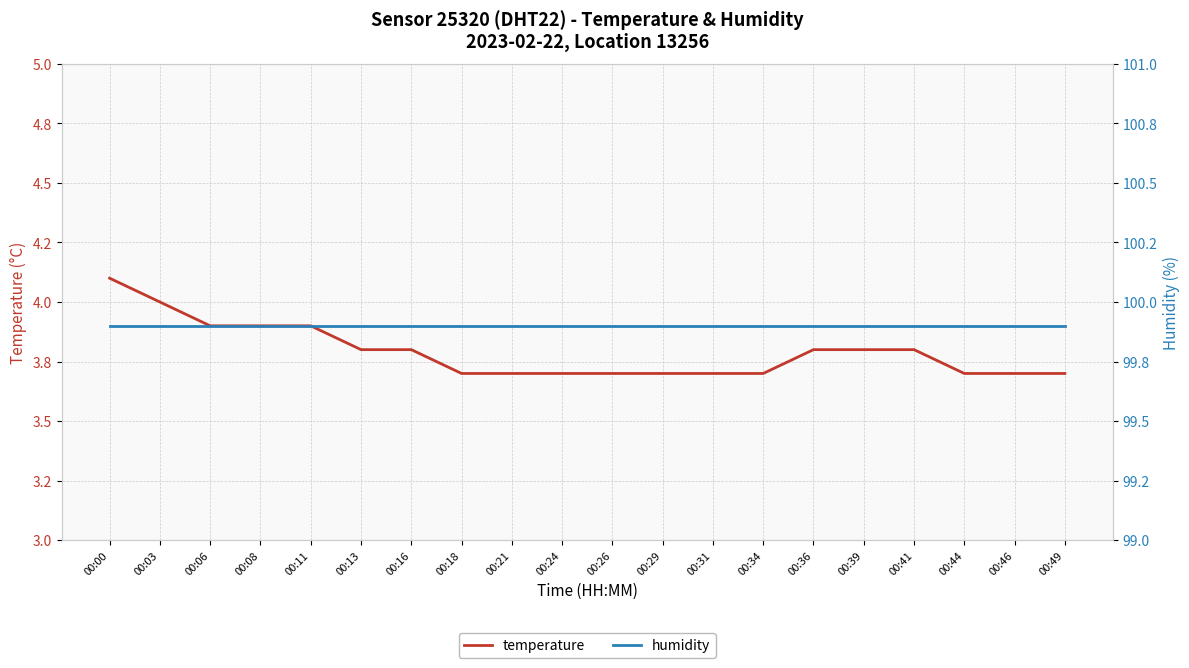

Which has a higher value, 00:00 or 00:26?

00:00